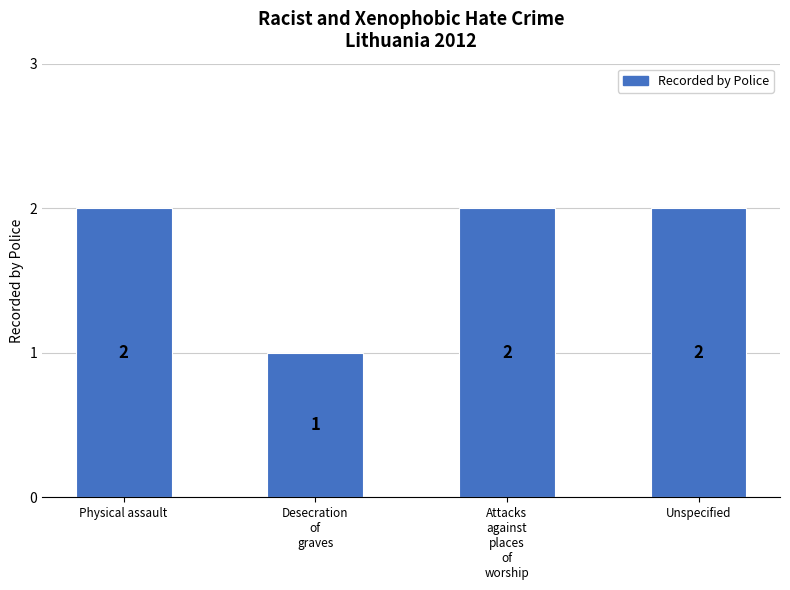

What position from the right is Unspecified?

1